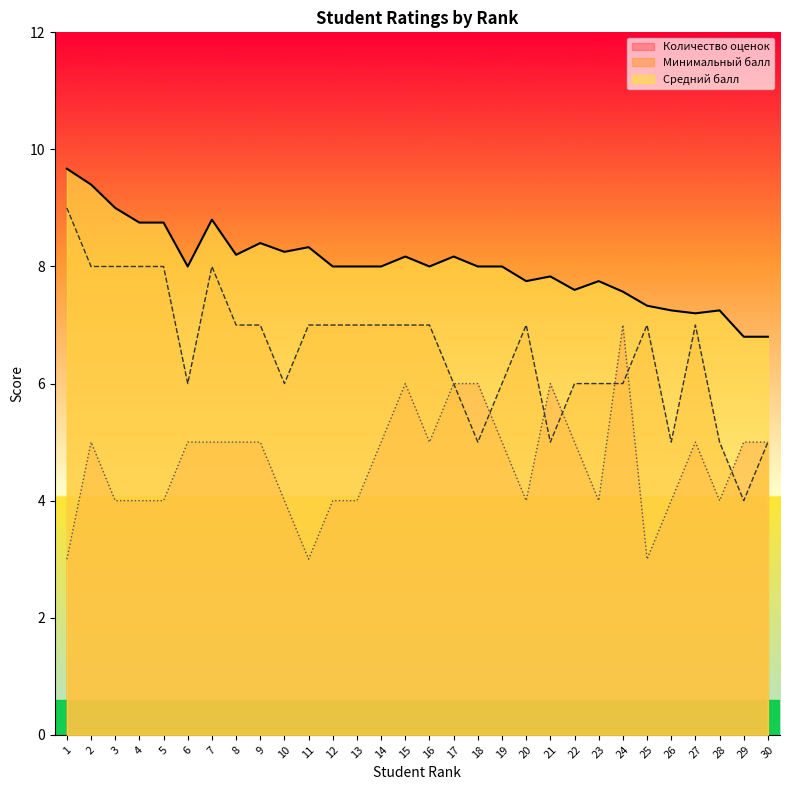

How many lines are shown in the chart?

3